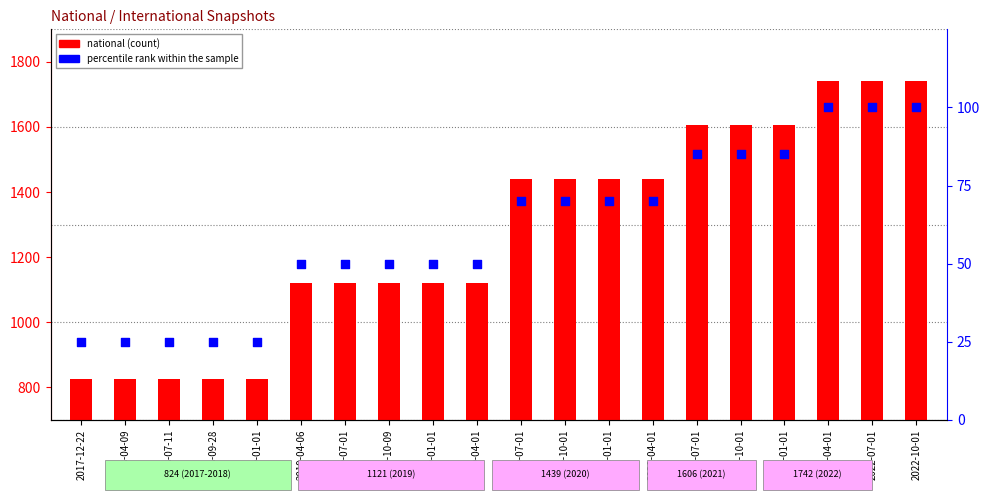

What is the total value across all series at 2019-04-06?

1171